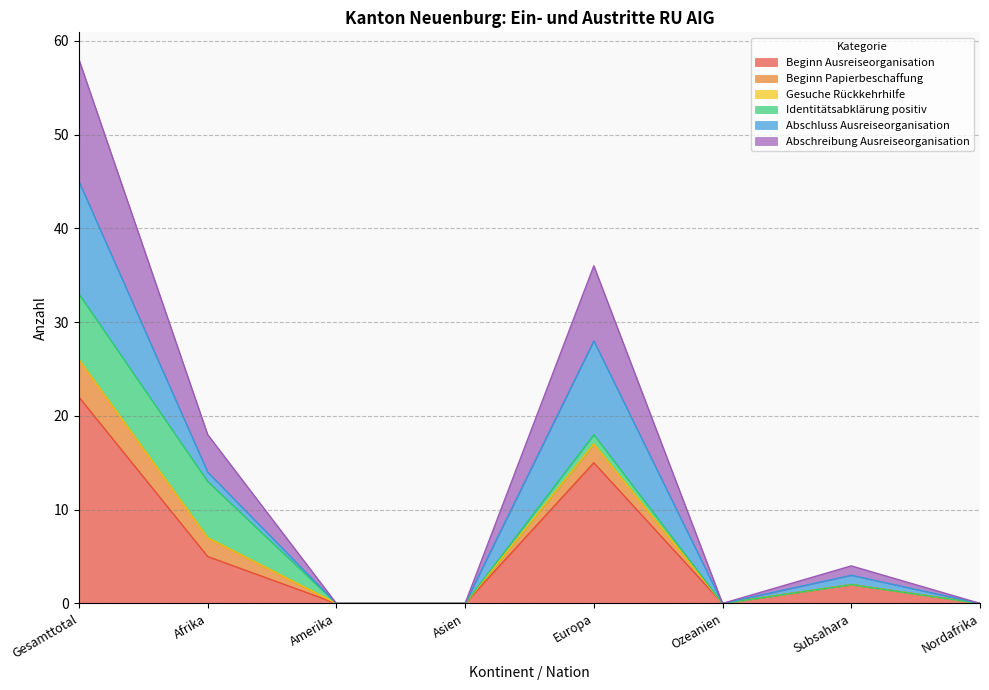

At which label is Beginn Ausreiseorganisation closest to 11?

Europa